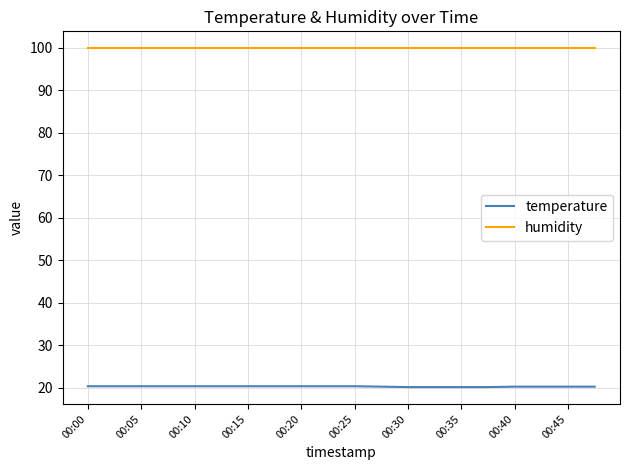

What is the minimum value for humidity?

99.9